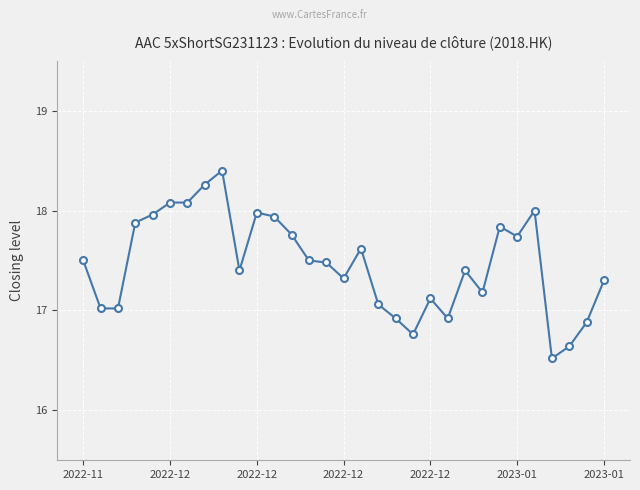

True or false: the data has more than 1 interior local peaks.

True